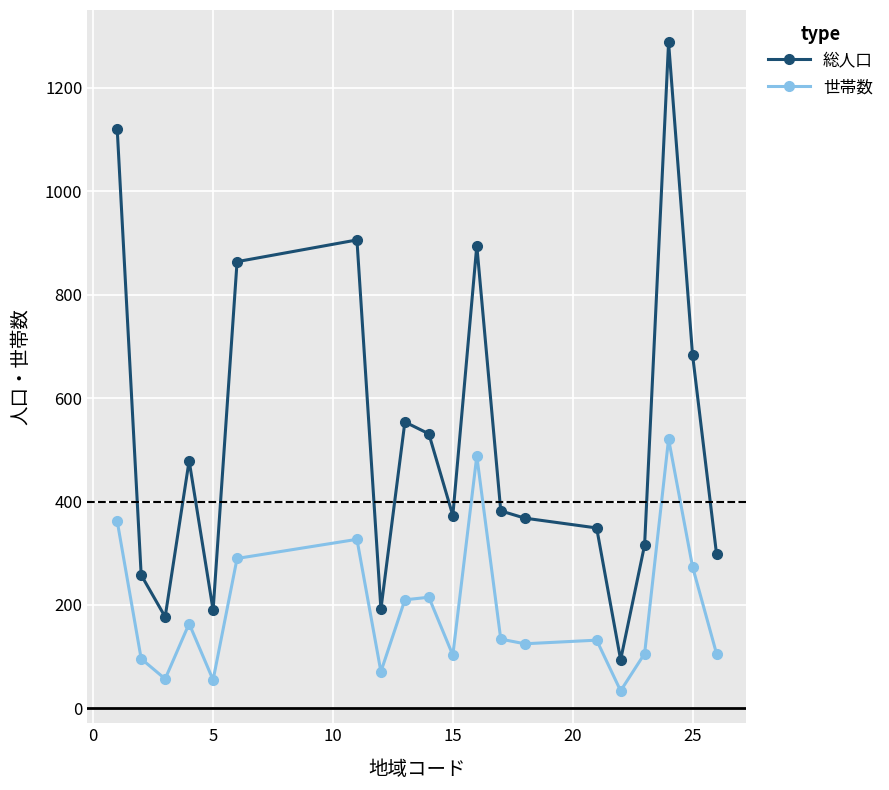

True or false: 総人口 and 世帯数 cross at least once.

False